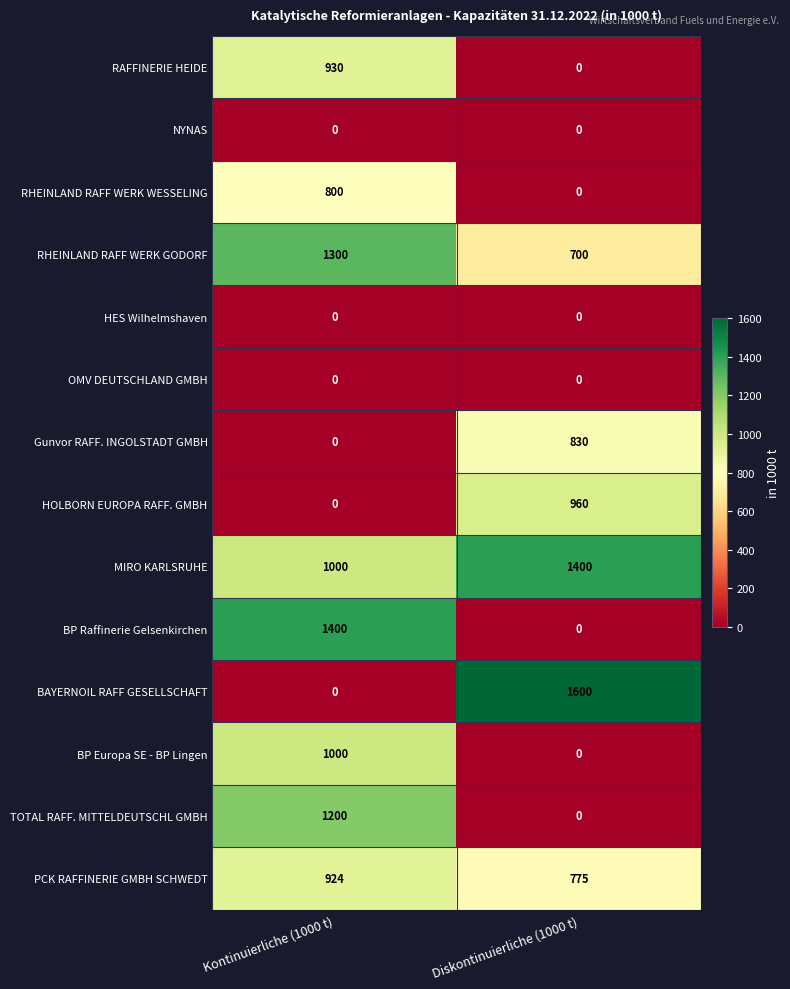

The value of BP Europa SE - BP Lingen at Diskontinuierliche (1000 t) is 398. True or false?

False